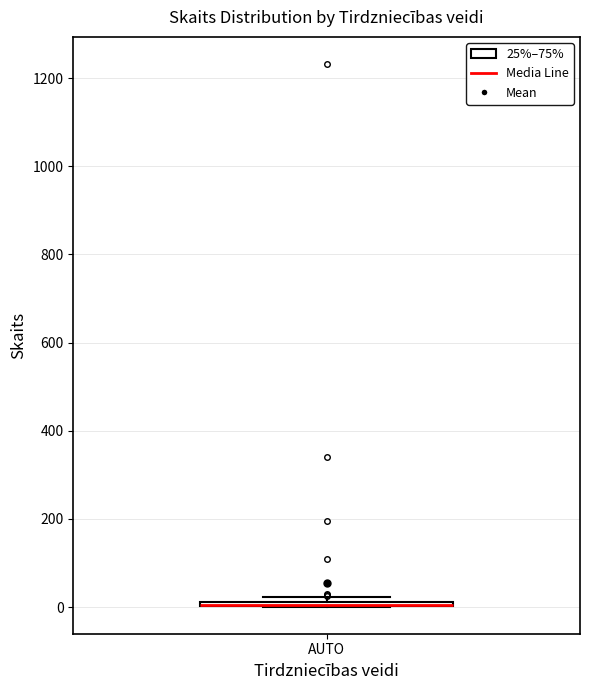

Where is the lower edge of the box for AUTO on the y-axis? The values are not printed on the chart, so give them approximately, as read against the axis.

0